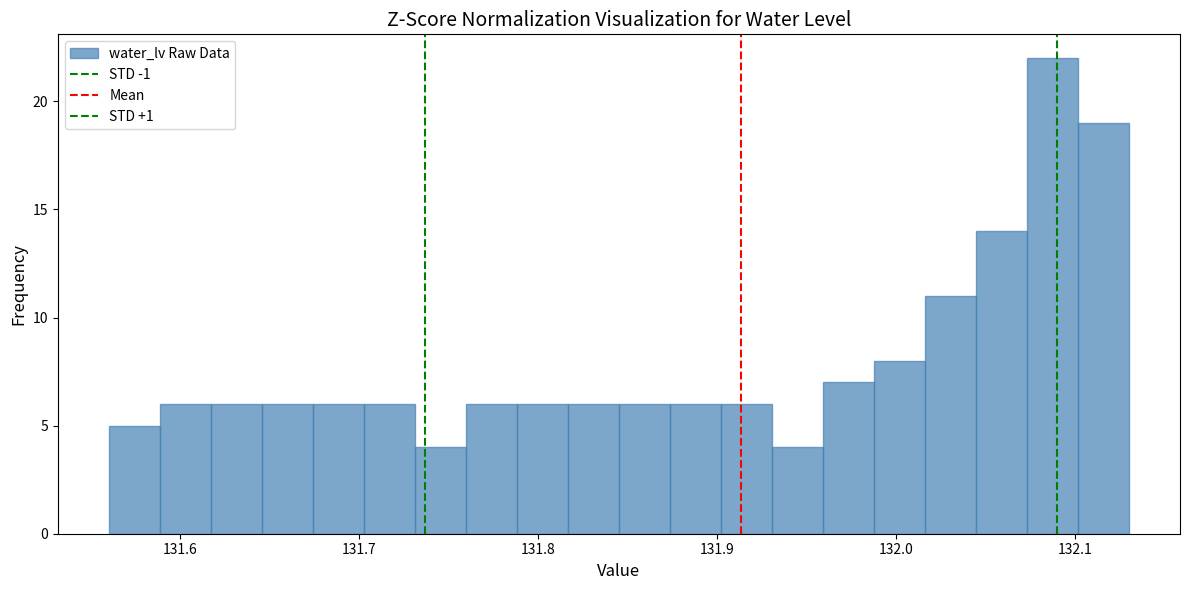

Read against the x-axis, roughly where is the centre of the tallest bar?

132.09